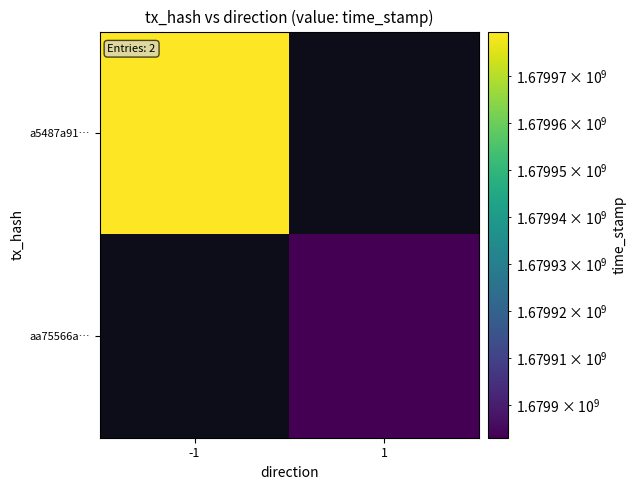

At -1, list the series in order from largest to smallest.

a5487a91…, aa75566a…